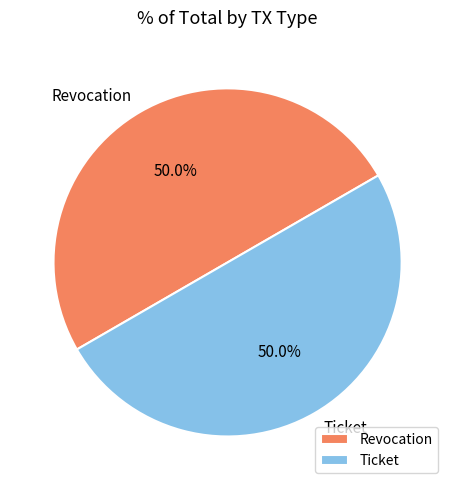

What is the total percentage of Ticket and Revocation?

100.0%